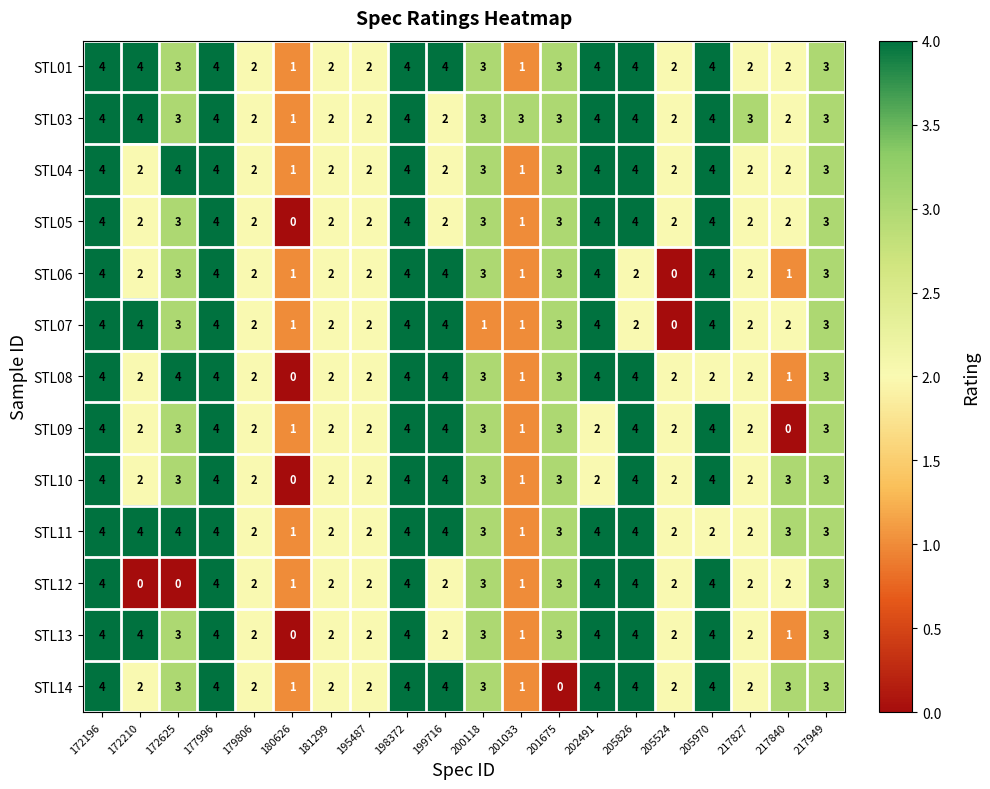

Count the number of categories in the chart.

20